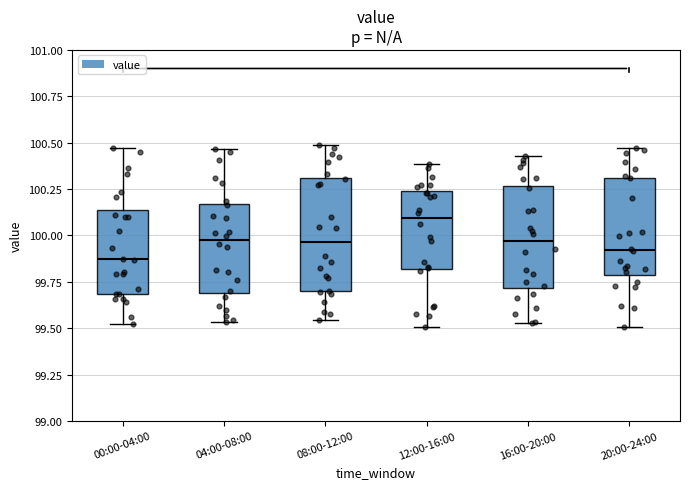

Which box is the tallest, from its lower edge to its upper edge?

08:00-12:00